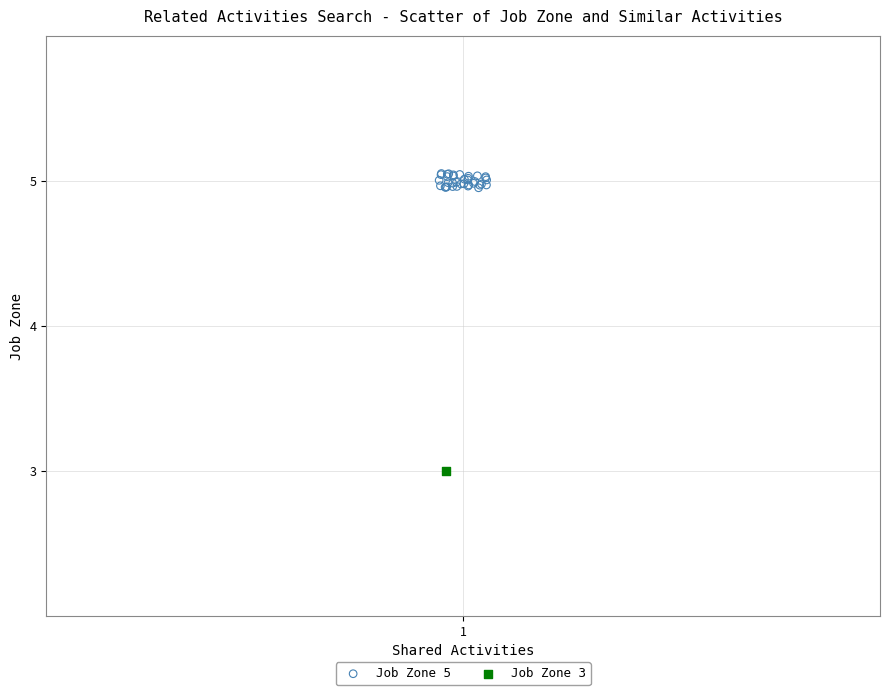

What are all the series names shown in the legend?

Job Zone 5, Job Zone 3